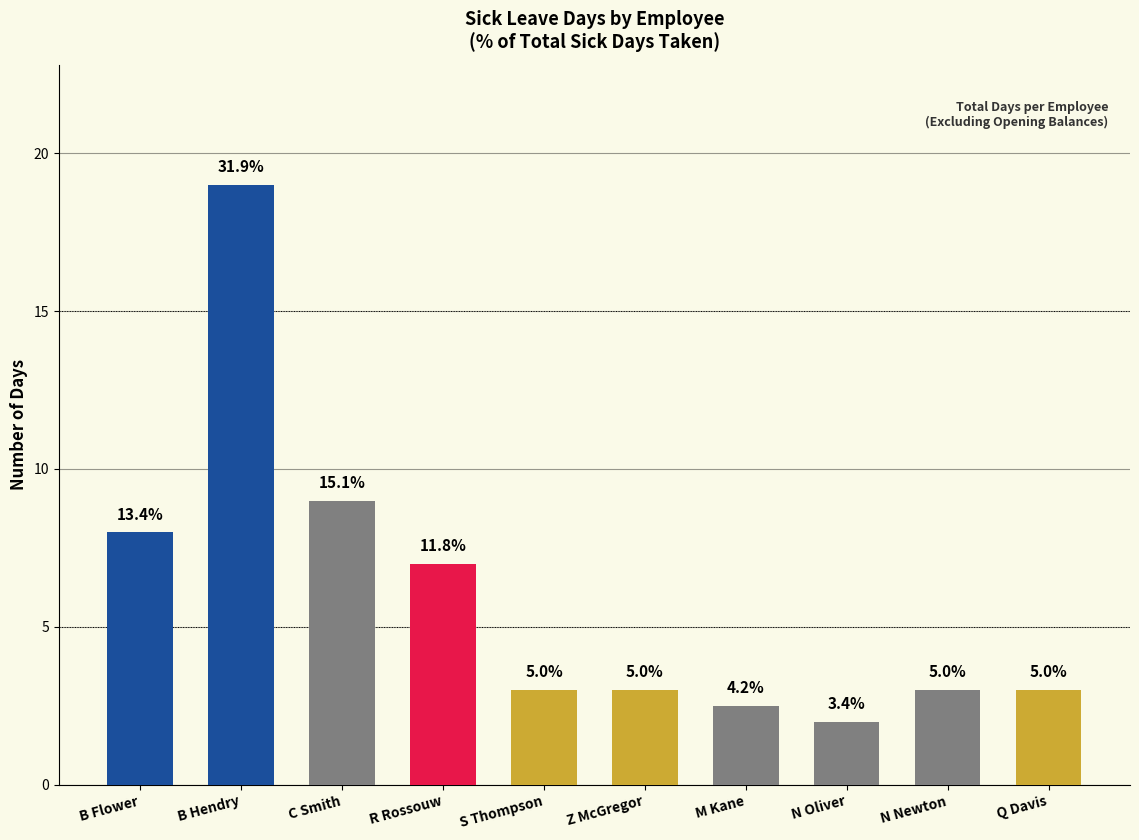

Reading left to right, extract all data points from this chart.

B Flower=8.0	B Hendry=19.0	C Smith=9.0	R Rossouw=7.0	S Thompson=3.0	Z McGregor=3.0	M Kane=2.5	N Oliver=2.0	N Newton=3.0	Q Davis=3.0